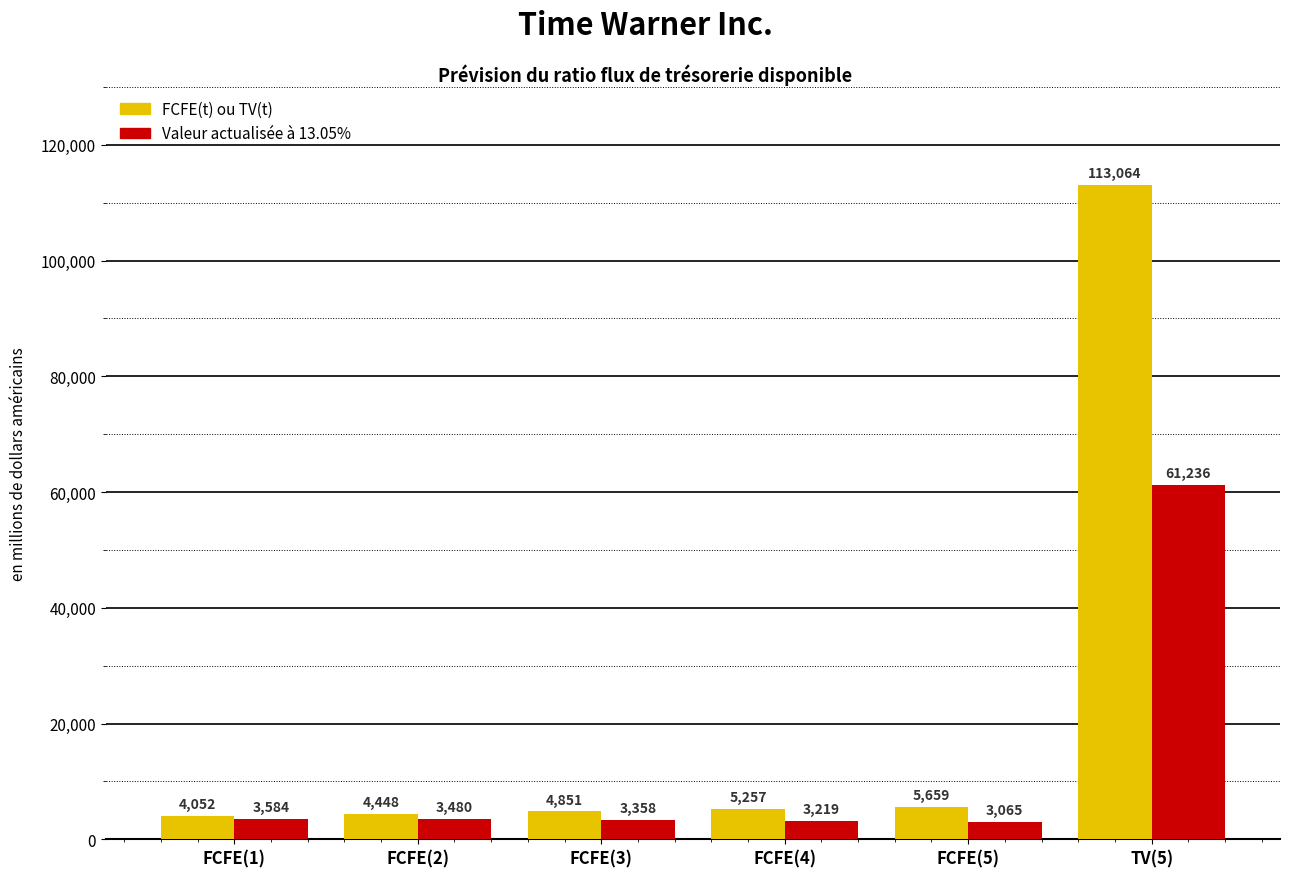

List the labels in order of FCFE(t) ou TV(t) value, smallest first.

FCFE(1), FCFE(2), FCFE(3), FCFE(4), FCFE(5), TV(5)